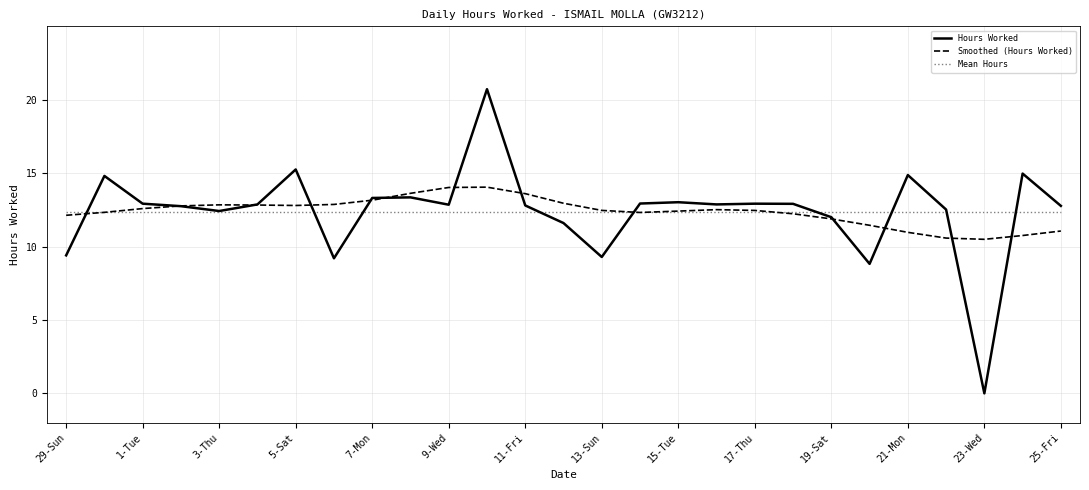

What is the maximum value shown in the chart?

20.7